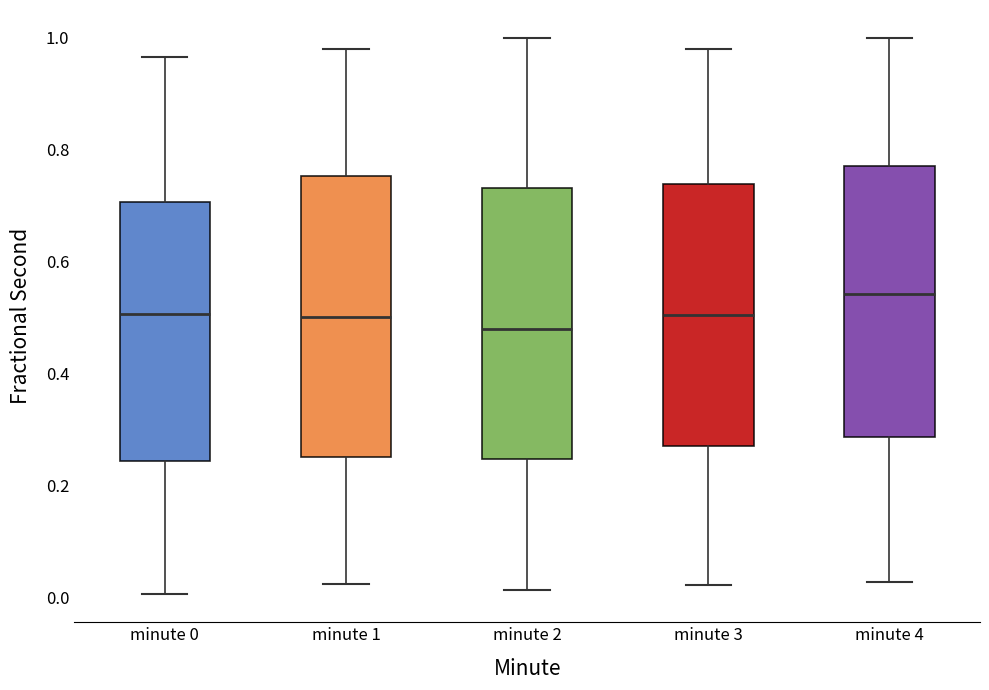

Reading left to right, read every box against the y-axis: the position of its median line, the range the box covers, and the ends of its whiskers. The values are not printed on the chart, so give them approximately, as read against the axis.

minute 0: median 0.50, box 0.24 to 0.70, whiskers 0.00 to 0.96
minute 1: median 0.50, box 0.26 to 0.76, whiskers 0.02 to 0.98
minute 2: median 0.48, box 0.24 to 0.74, whiskers 0.02 to 1.00
minute 3: median 0.50, box 0.28 to 0.74, whiskers 0.02 to 0.98
minute 4: median 0.54, box 0.28 to 0.78, whiskers 0.02 to 1.00